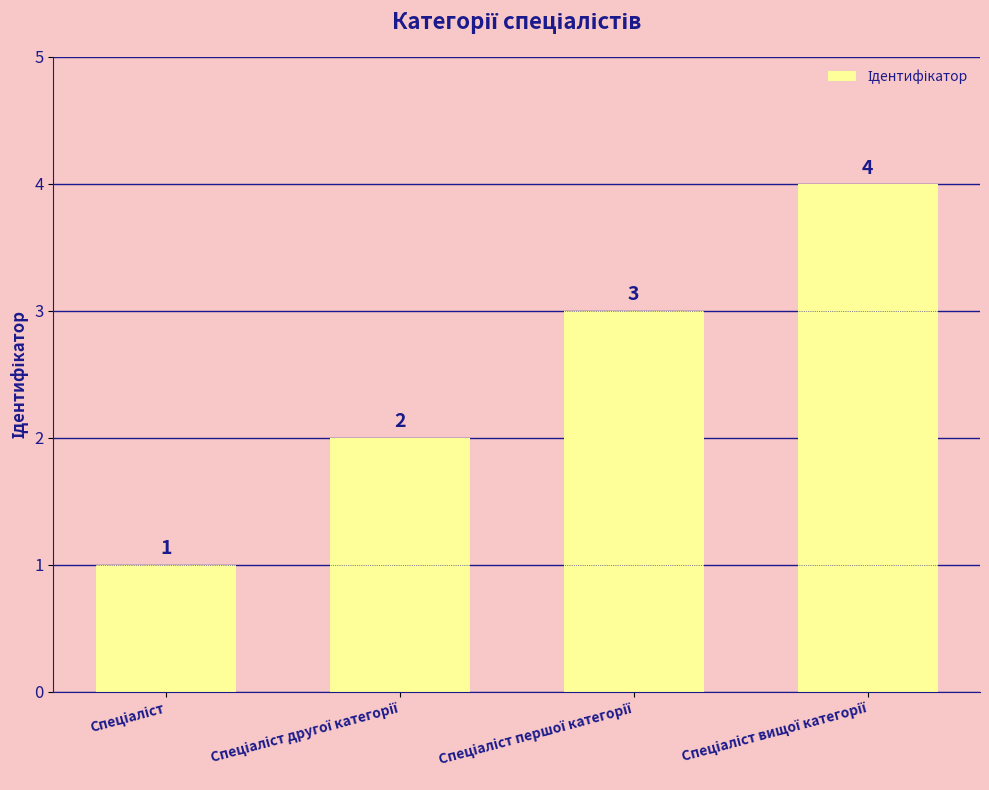

What is the smallest value displayed?

1